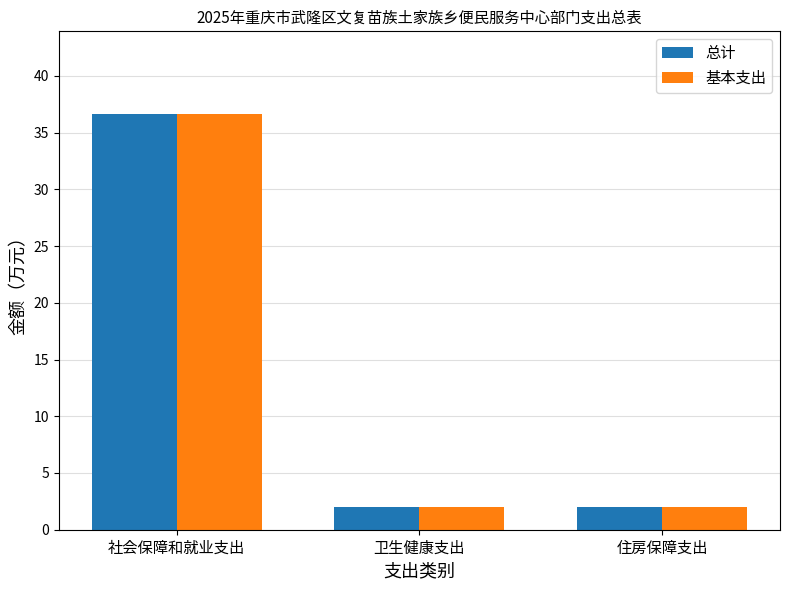

Reading left to right, what are all the values shown in this chart?

总计: 社会保障和就业支出=36.6	卫生健康支出=2.0	住房保障支出=2.0
基本支出: 社会保障和就业支出=36.6	卫生健康支出=2.0	住房保障支出=2.0